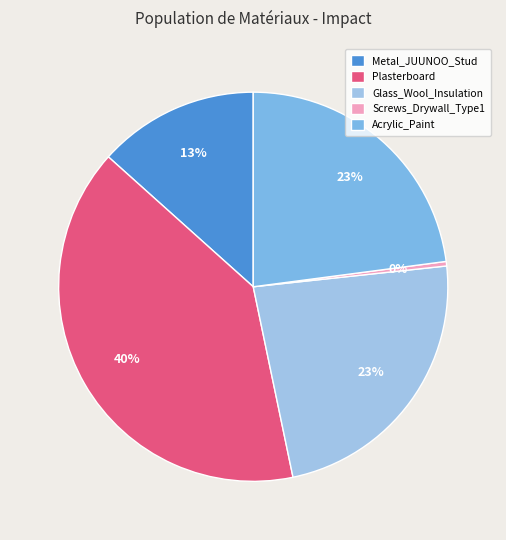

Is the sum of Screws_Drywall_Type1 and Plasterboard greater than half?

No